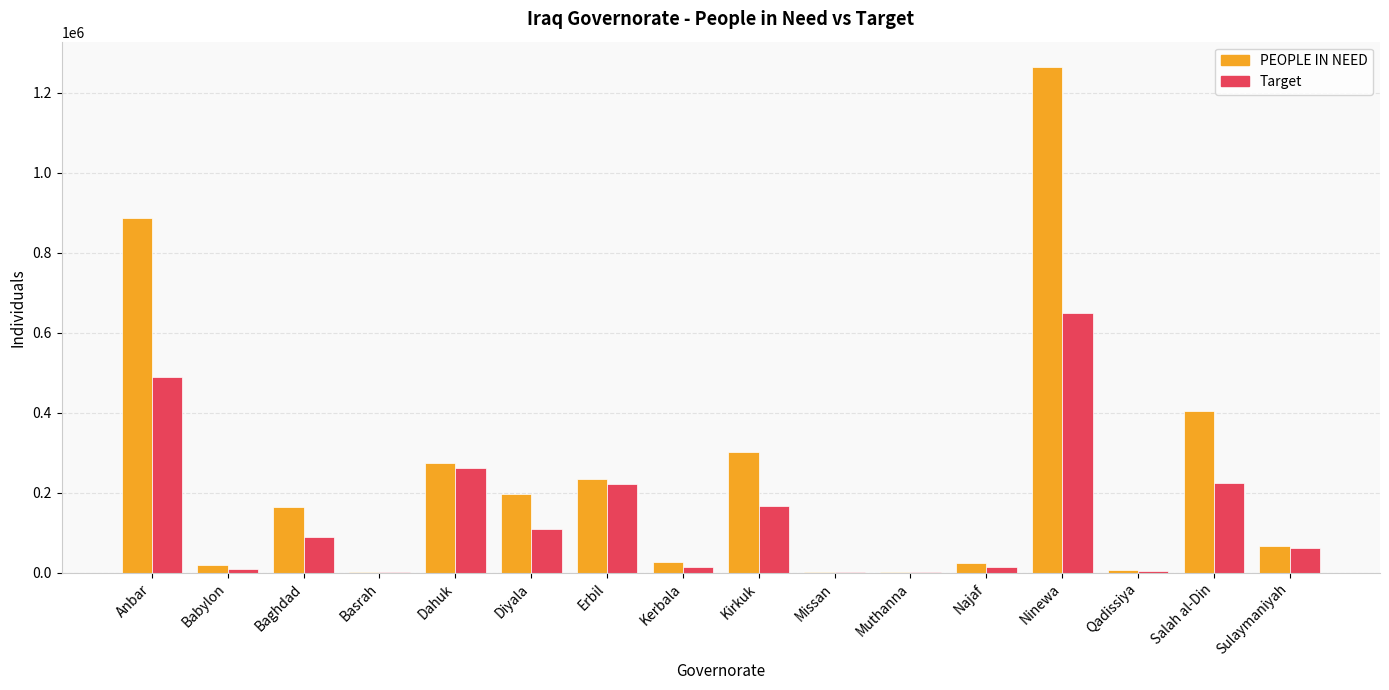

The value of PEOPLE IN NEED at Erbil is 233090.4. True or false?

True